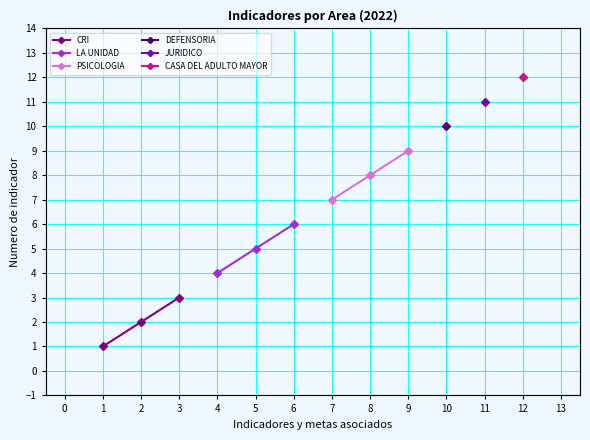

What is the value of the LA UNIDAD point at the 2nd from the left?

5